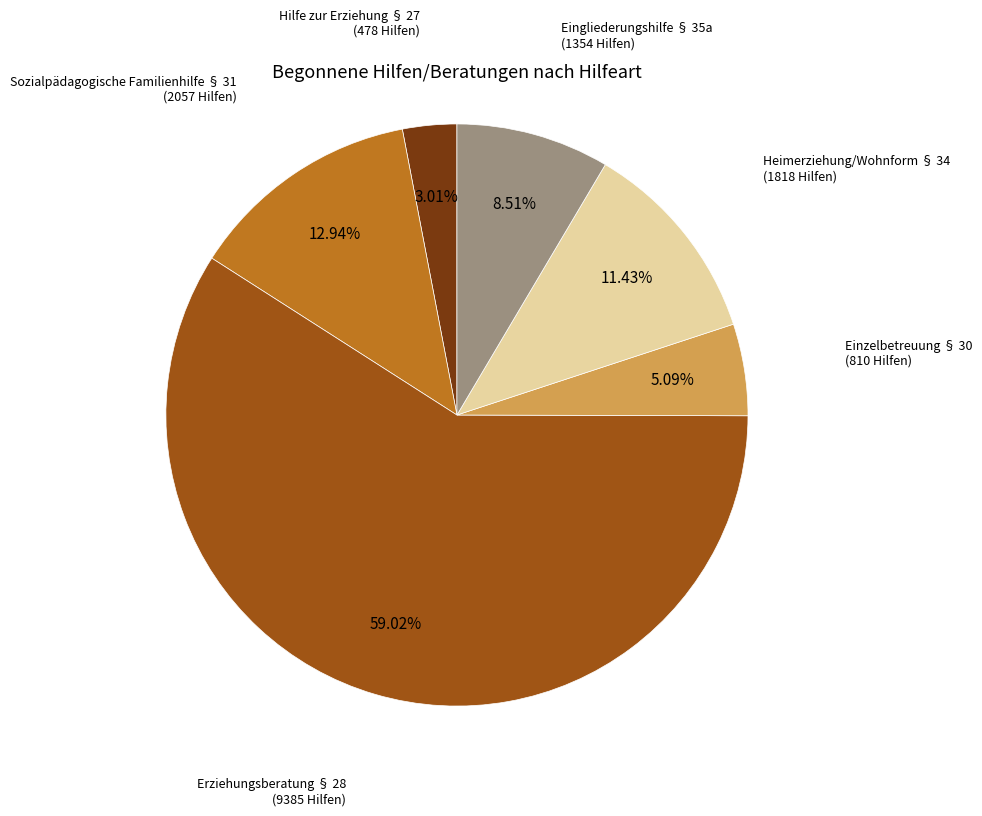

Which category has the biggest portion of the pie?

Erziehungsberatung § 28